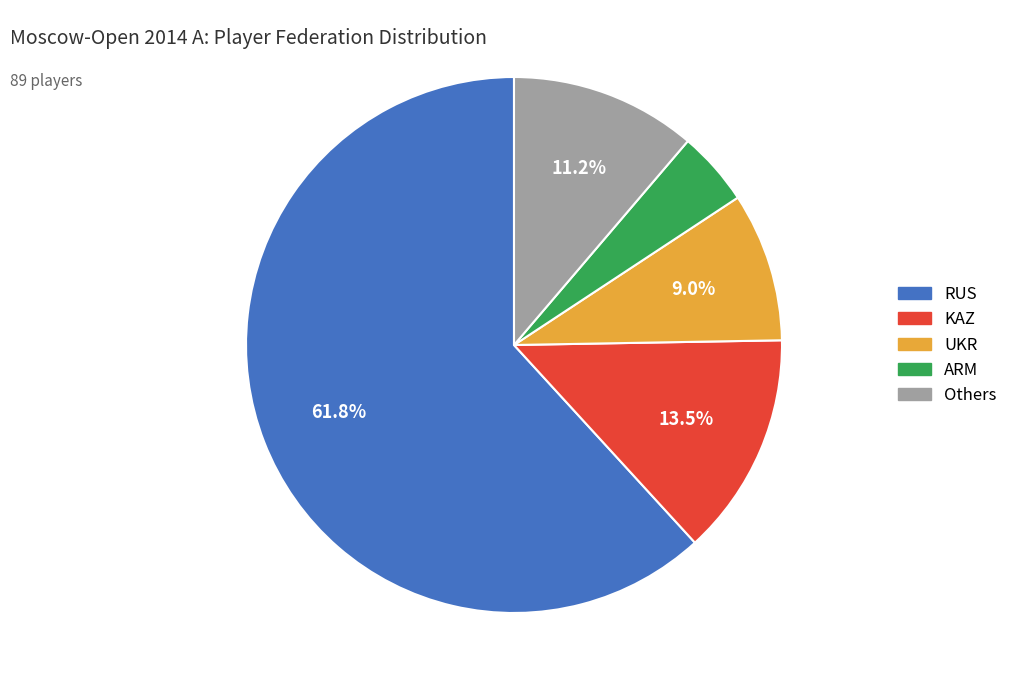

To the nearest percent, what portion does ARM represent?

4%